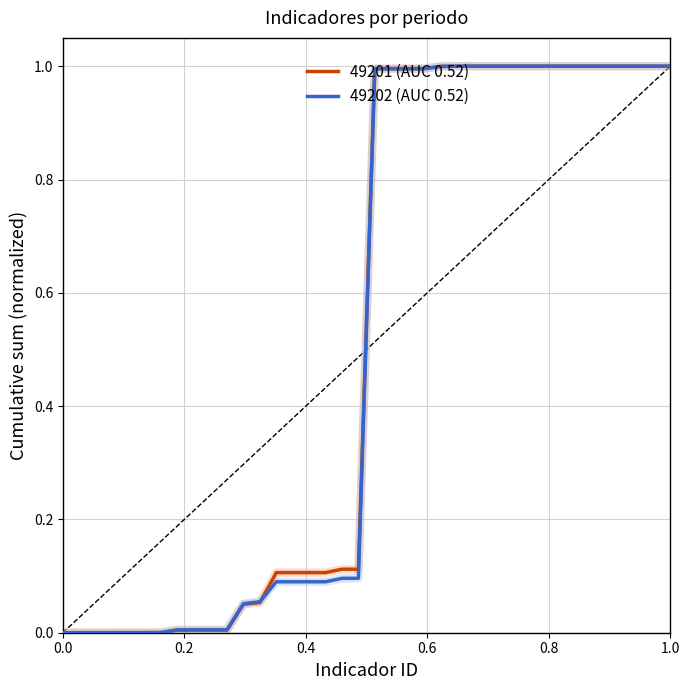

Which series has the widest spread of values?

49201 (AUC 0.52)